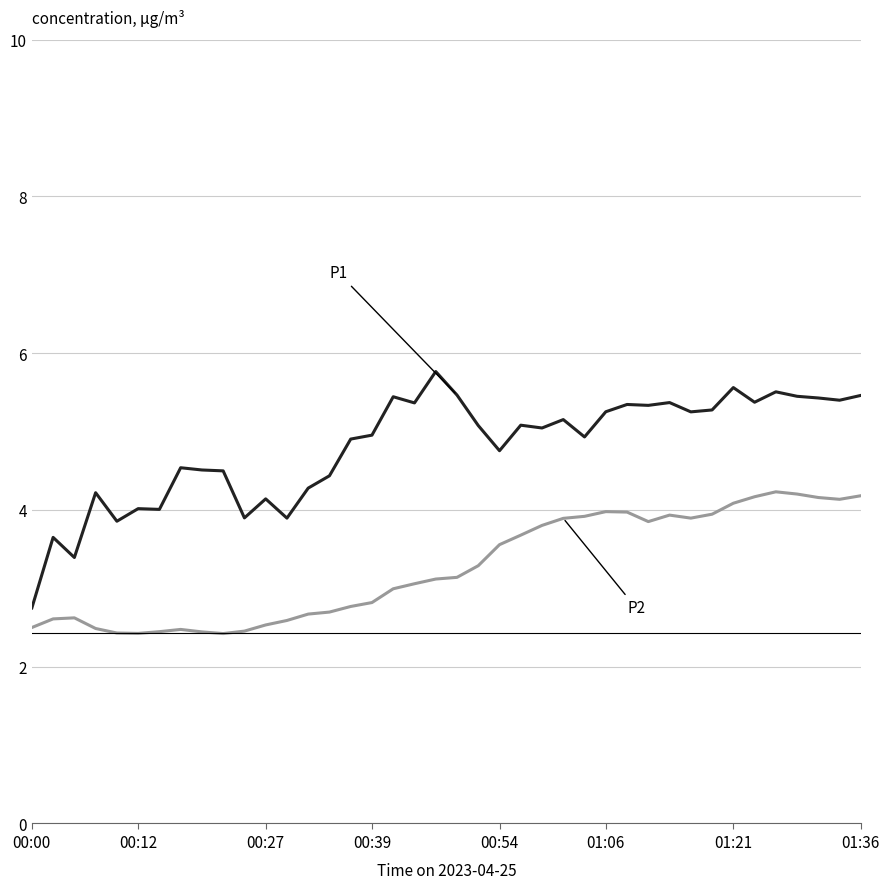

What is the maximum value shown in the chart?

5.8